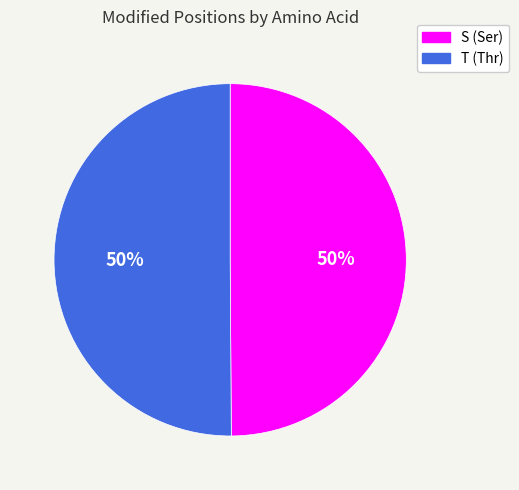

Is the sum of T and S greater than half?

Yes